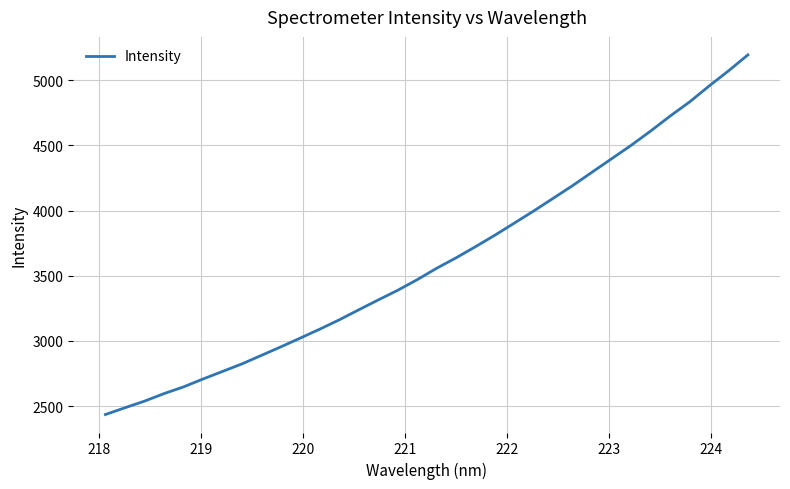

What is the difference between the maximum and minimum values?

2758.5